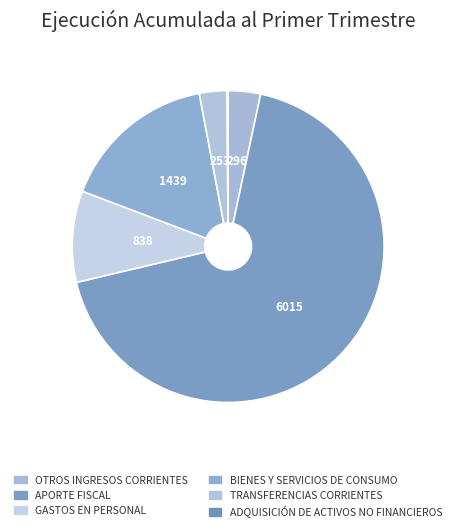

To the nearest percent, what is the difference between the BIENES Y SERVICIOS DE CONSUMO and APORTE FISCAL slice percentages?

52%